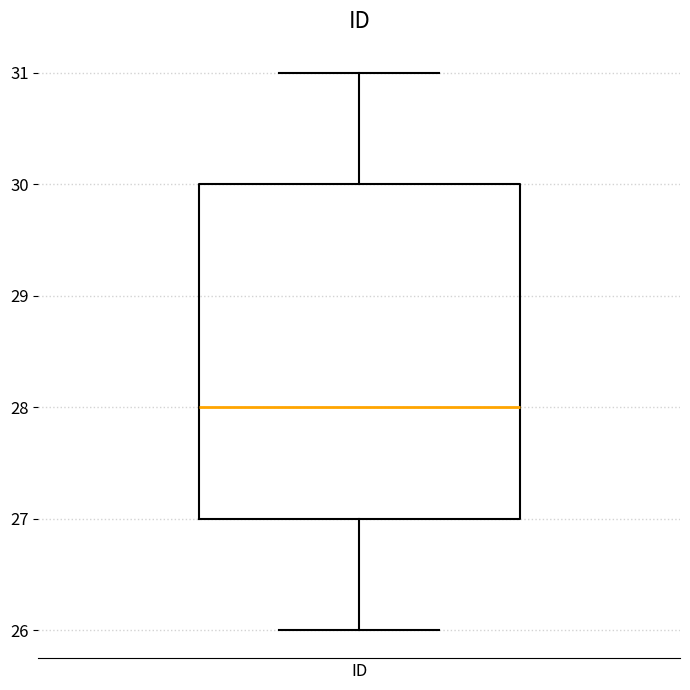

Read this box plot against the y-axis: the position of the median line, the range covered by the box, and the ends of both whiskers. The values are not printed on the chart, so give them approximately, as read against the axis.

median 28, box 27 to 30, whiskers 26 to 31